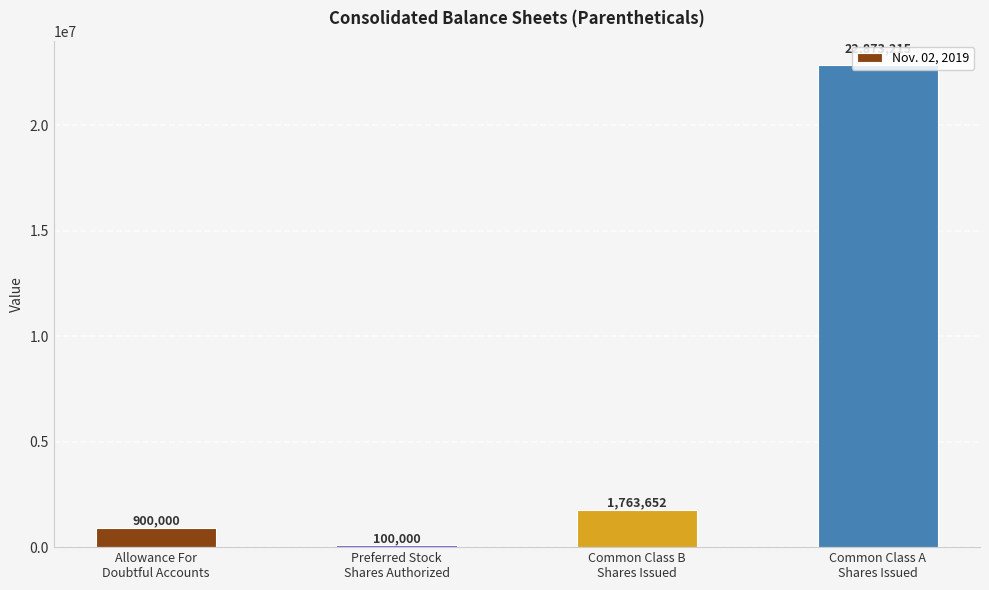

The value at Common Class A
Shares Issued is 10340565. True or false?

False